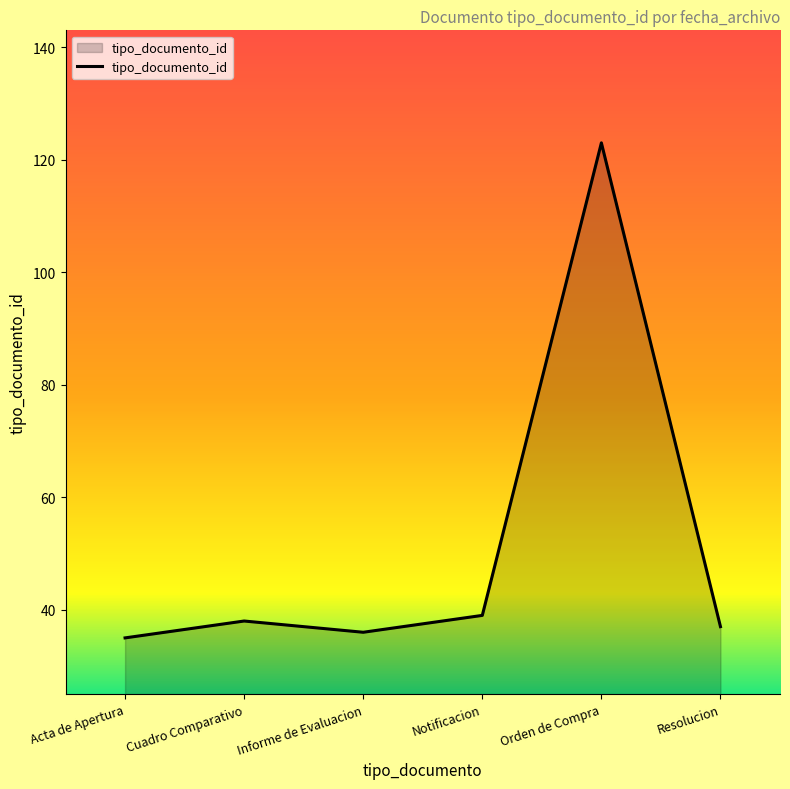

How many distinct data groups are displayed?

1